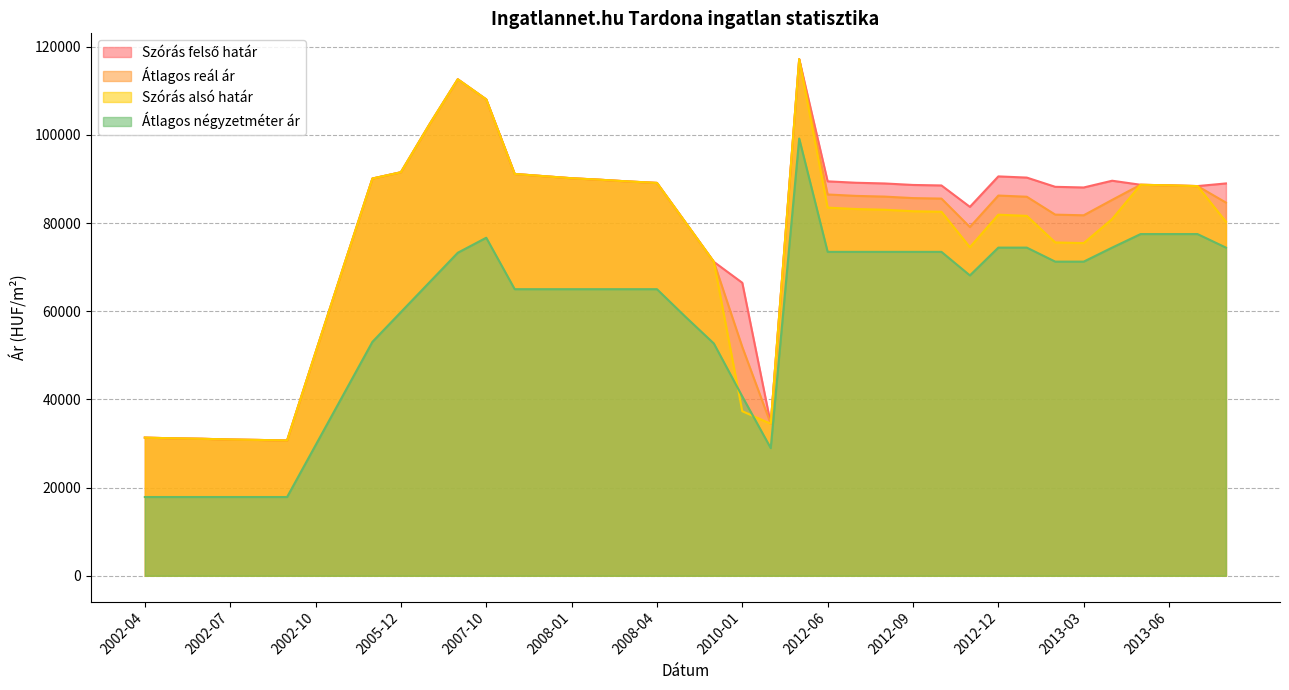

What is the difference between the second highest and second lowest values in the Átlagos reál ár series?

81802